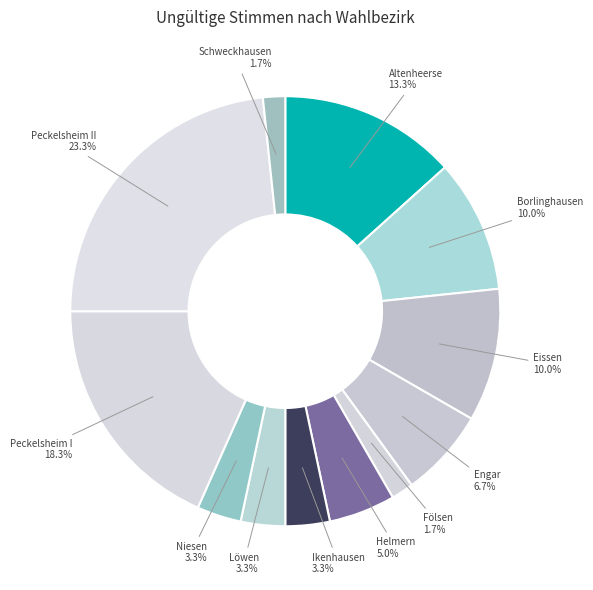

Which slice is the largest?

Peckelsheim II 23.3%